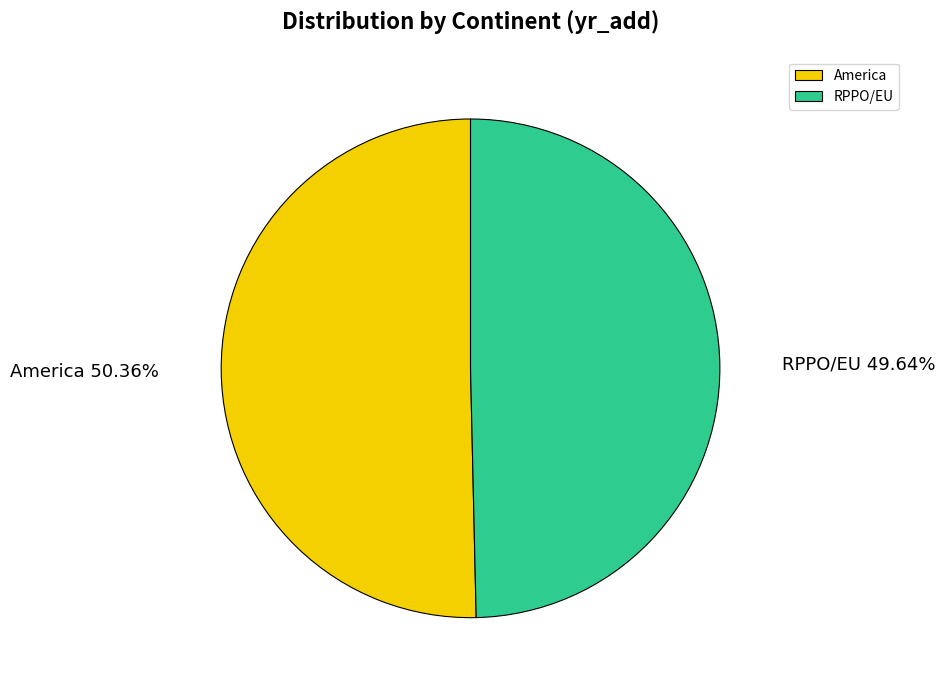

How many segments does this pie chart have?

2